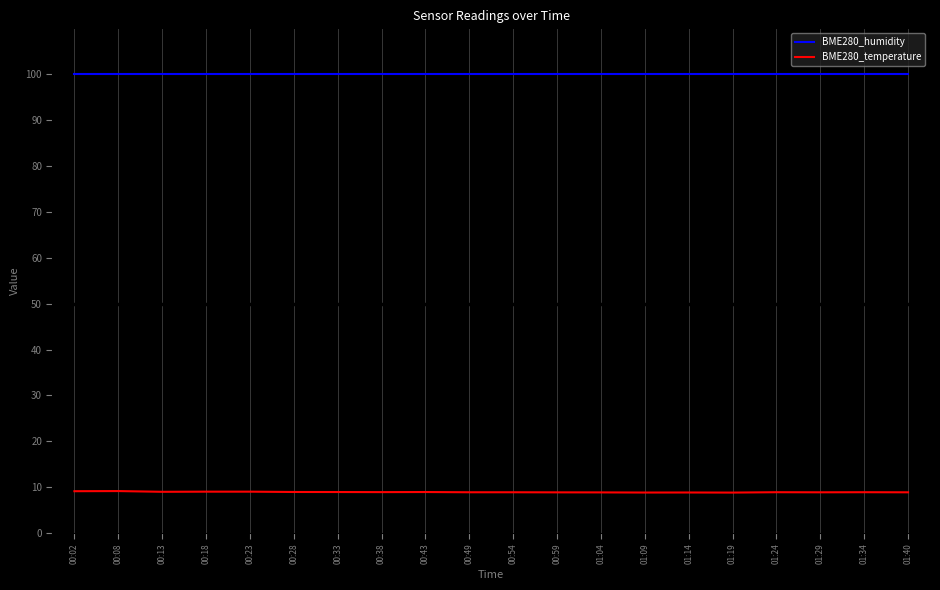

The BME280_temperature series shows 9.0 at 00:33. True or false?

True